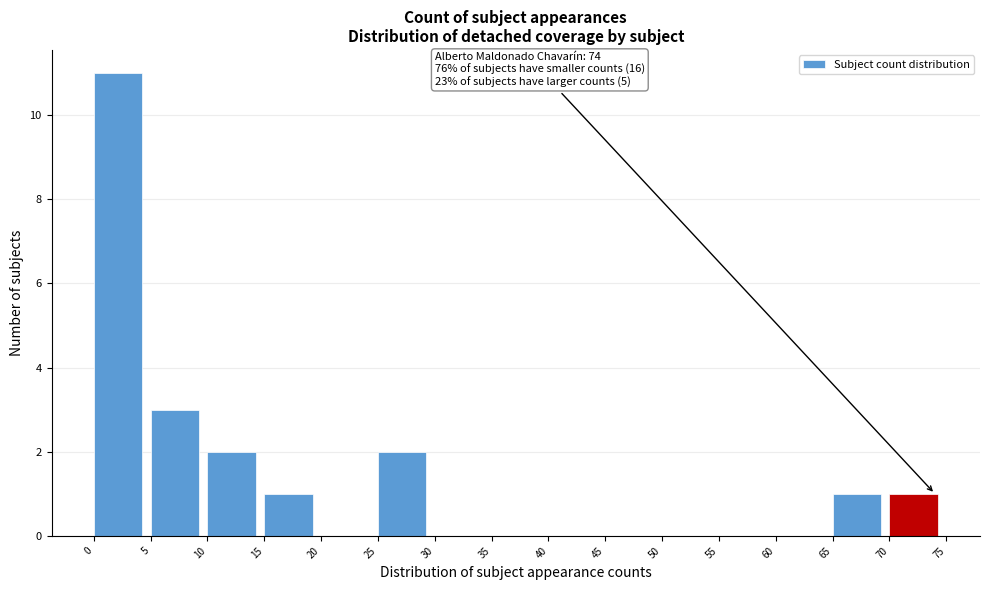

Which range on the x-axis has the tallest bar?

0 to 5